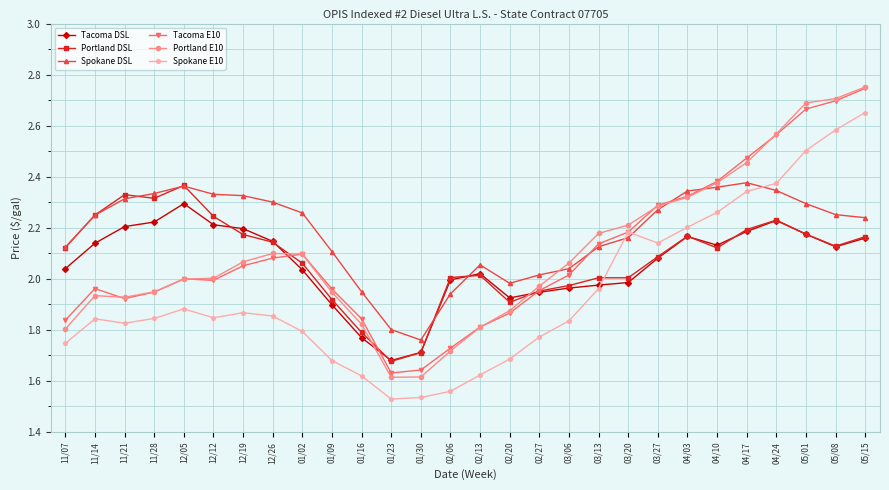

True or false: Portland E10 has more than 0 interior local peaks.

True